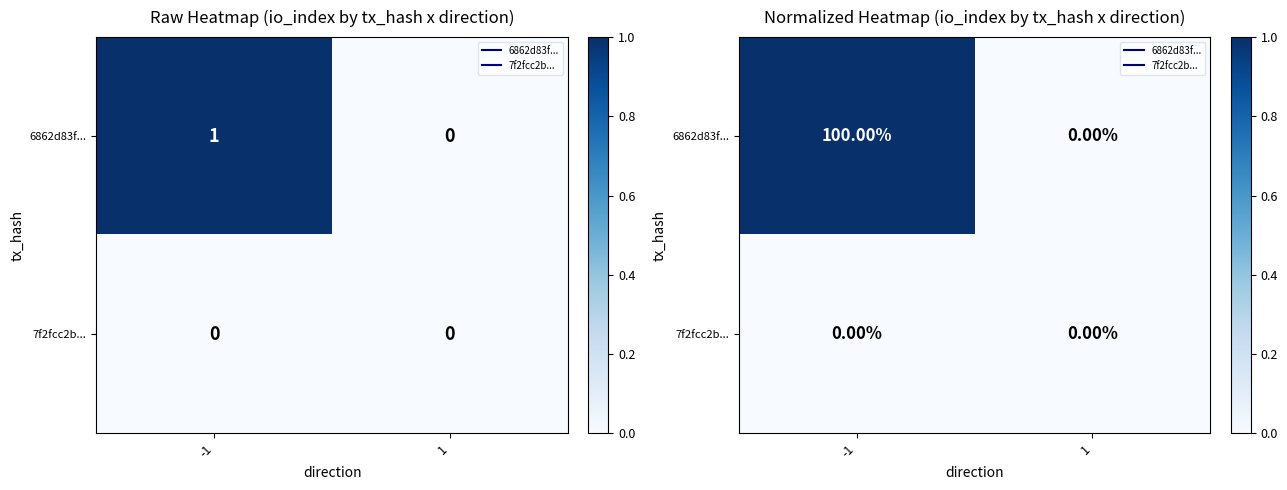

Which has a higher value, 1 or -1?

-1